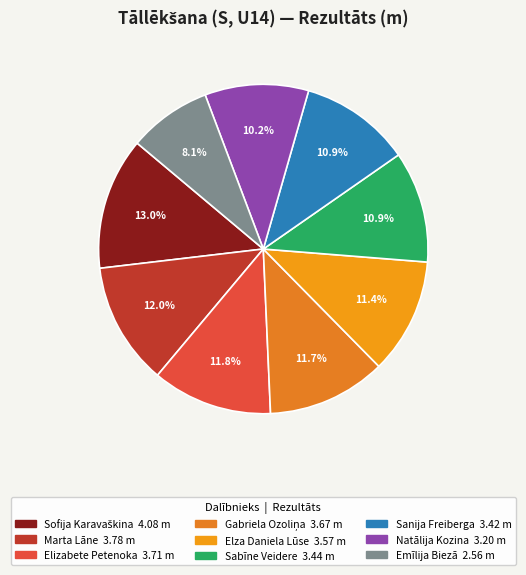

What portion of the pie excludes Elizabete Petenoka?

88.2%